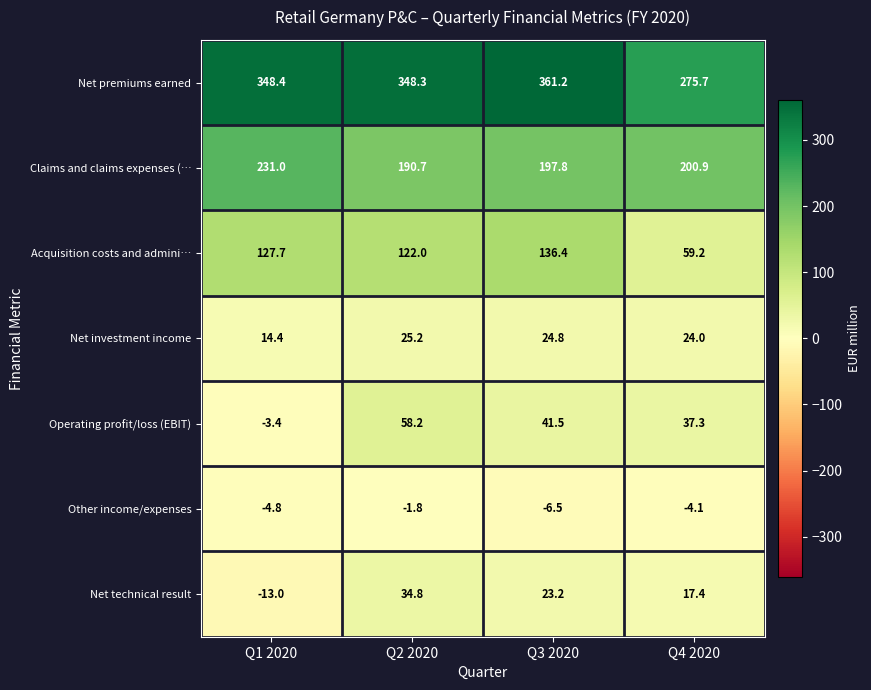

Reading right to left, what are all the values shown in this chart?

Net premiums earned: 275.7	361.2	348.3	348.4
Claims and claims expenses (…: 200.9	197.8	190.7	231.0
Acquisition costs and admini…: 59.2	136.4	122.0	127.7
Net investment income: 24.0	24.8	25.2	14.4
Operating profit/loss (EBIT): 37.3	41.5	58.2	-3.4
Other income/expenses: -4.1	-6.5	-1.8	-4.8
Net technical result: 17.4	23.2	34.8	-13.0